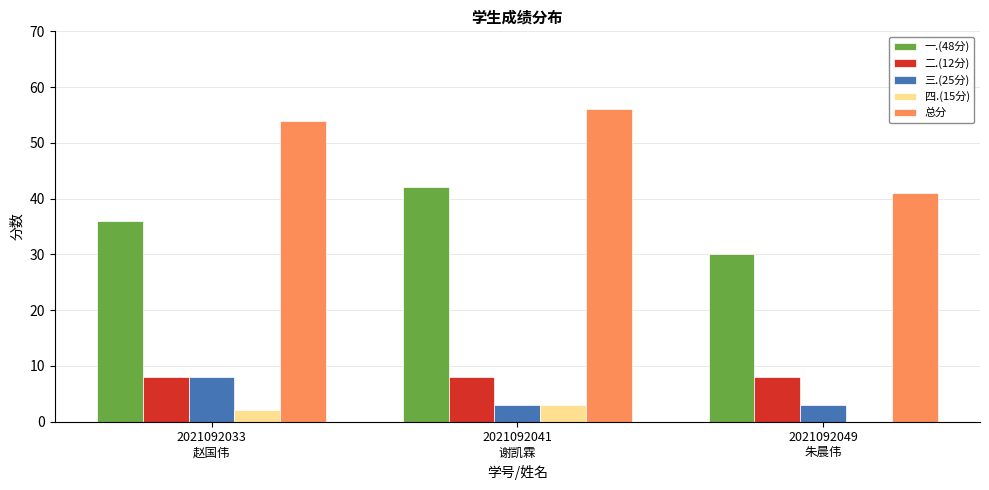

What is the maximum value for 四.(15分)?

3